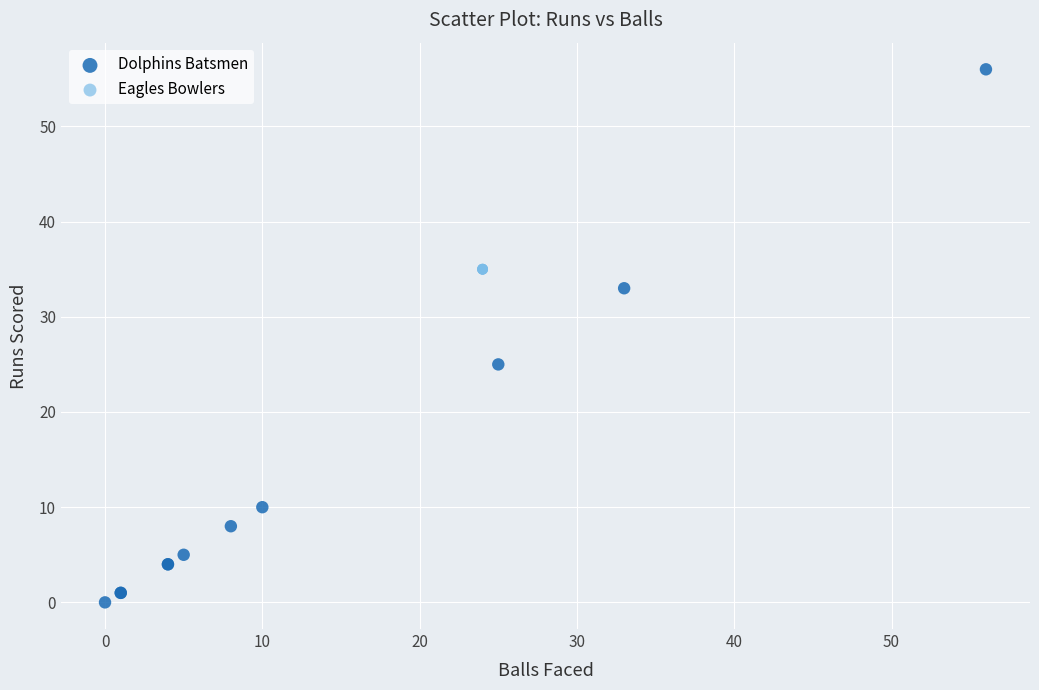

Which series contains the highest Y value?

Dolphins Batsmen